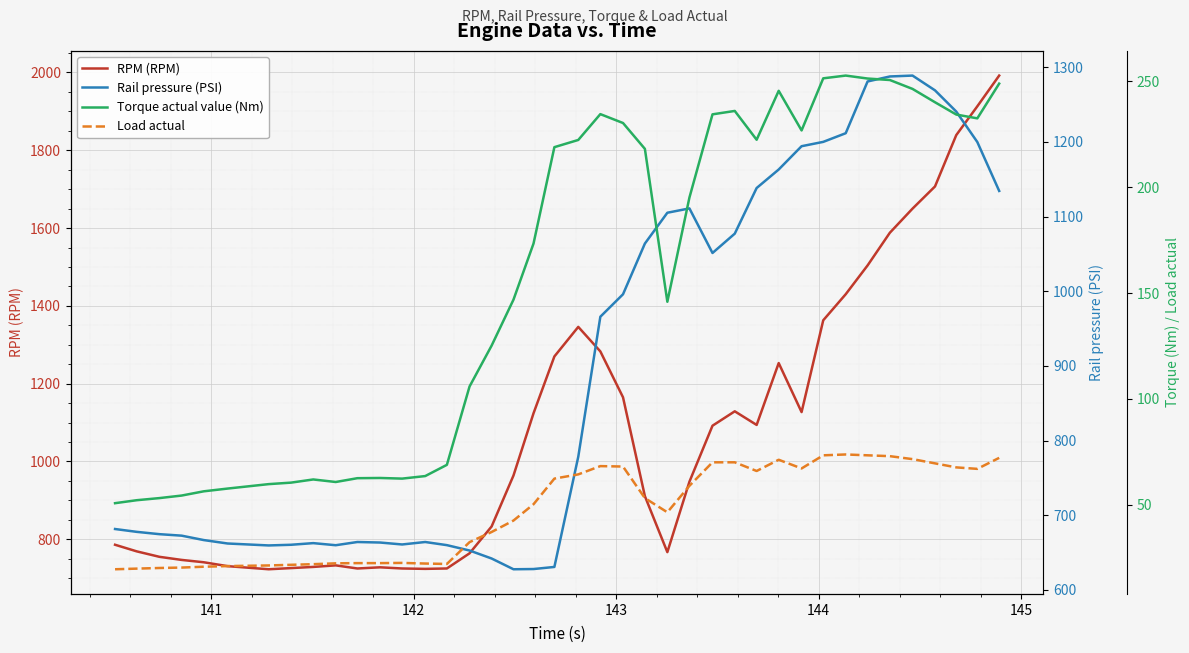

True or false: Load actual and Torque actual value (Nm) cross at least once.

False